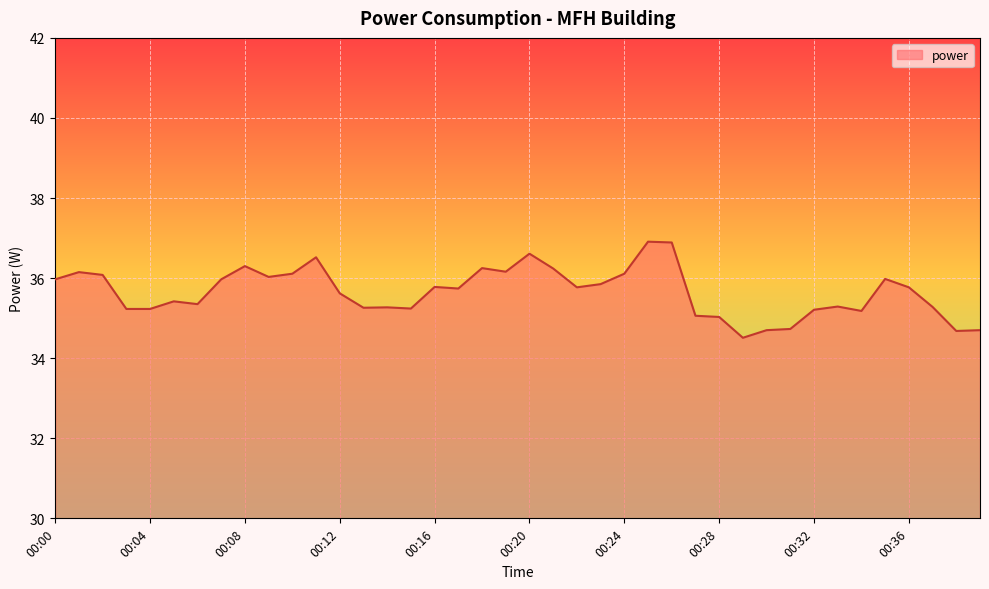

What is the greatest value displayed?

36.9